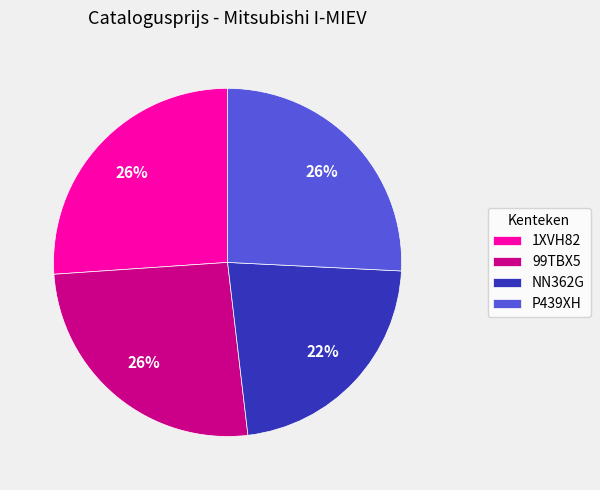

Is it true that P439XH is 26% of the pie?

True